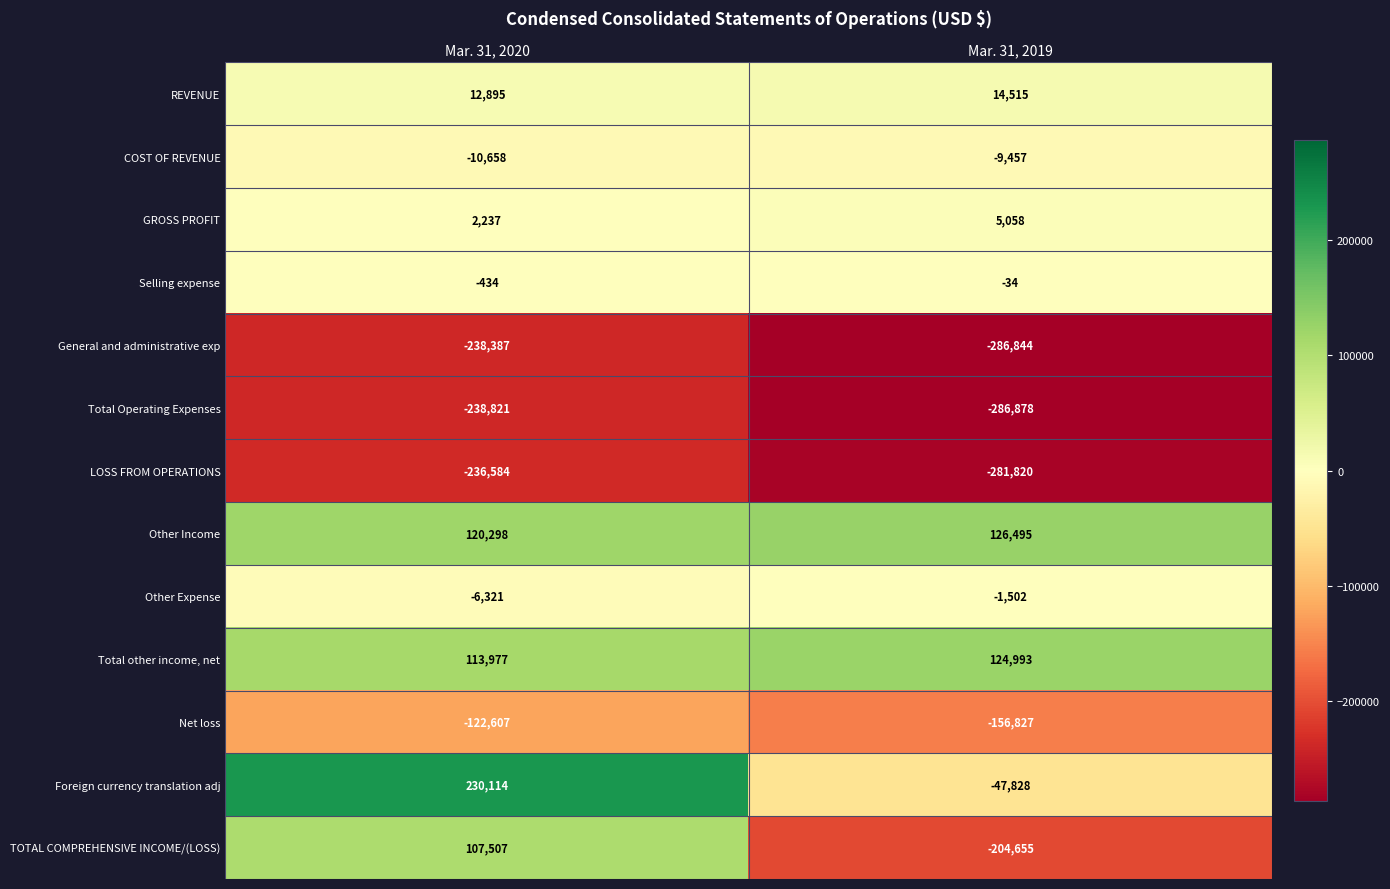

Which series has the largest total across all categories?

Other Income